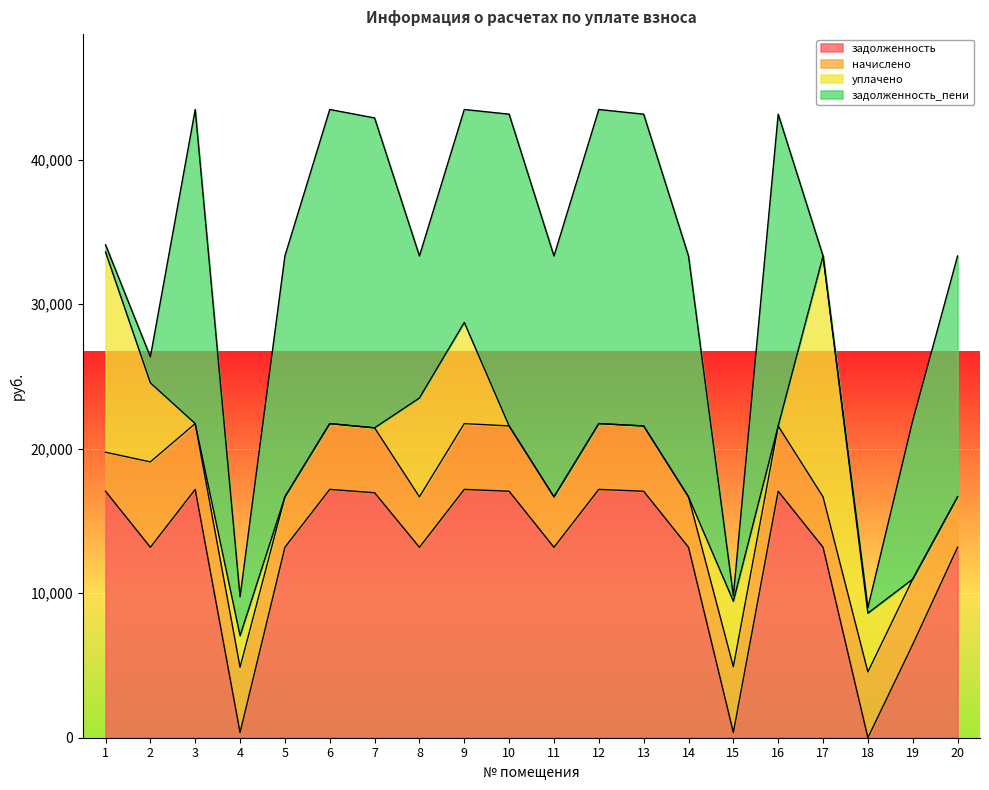

What is the total value across all series at 2?

26347.7